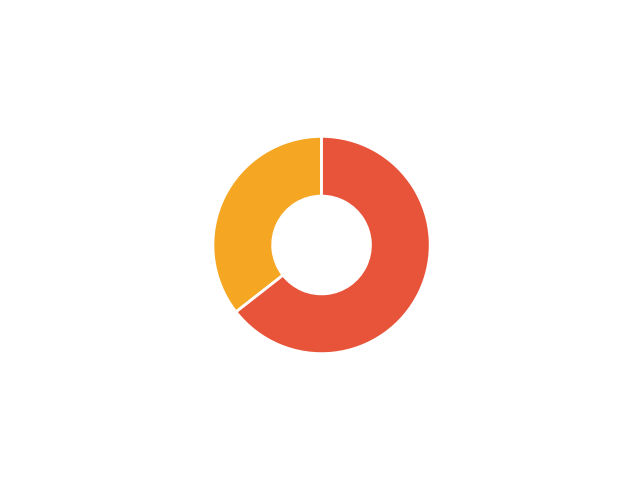

Which category has the smallest portion of the pie?

Pantalla de proyeccion